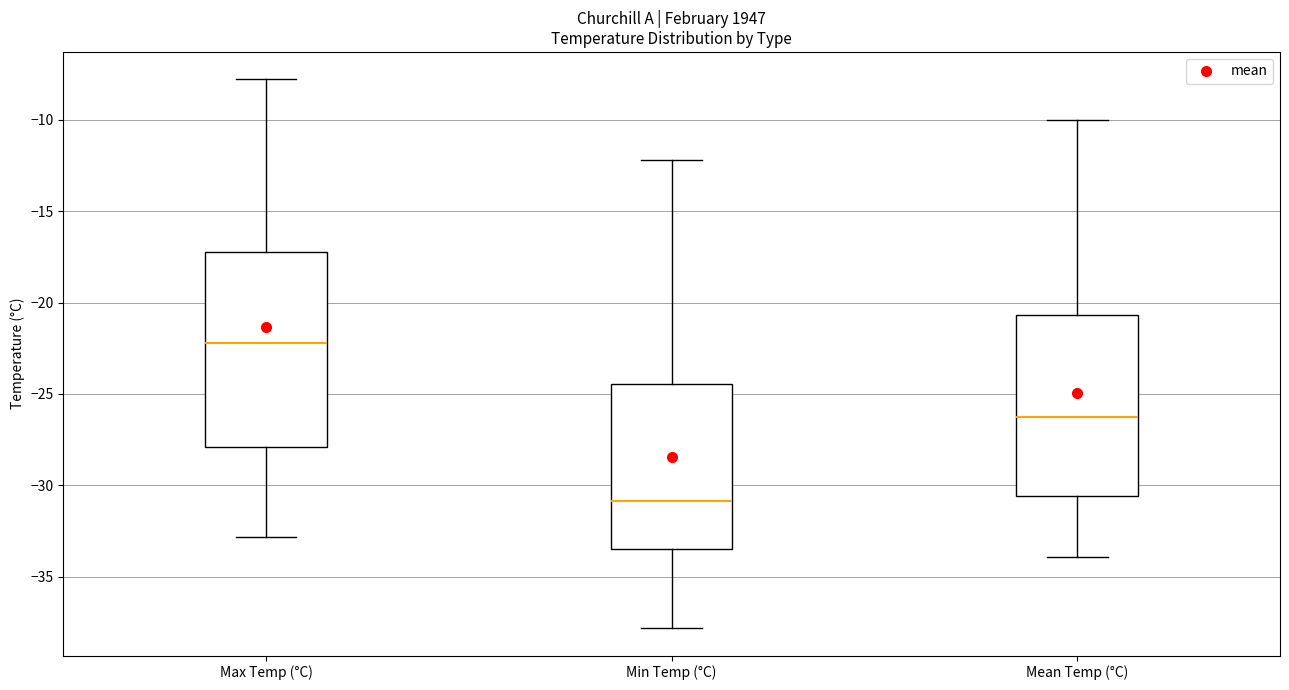

Reading left to right, transcribe this box plot: for each box, give where its median line is, the range the box spans, and where its two whiskers end, as read against the y-axis. The values are not printed on the chart, so give them approximately, as read against the axis.

Max Temp (°C): median -22.0, box -28.0 to -17.0, whiskers -33.0 to -8.0
Min Temp (°C): median -31.0, box -33.5 to -24.5, whiskers -38.0 to -12.0
Mean Temp (°C): median -26.0, box -30.5 to -20.5, whiskers -34.0 to -10.0